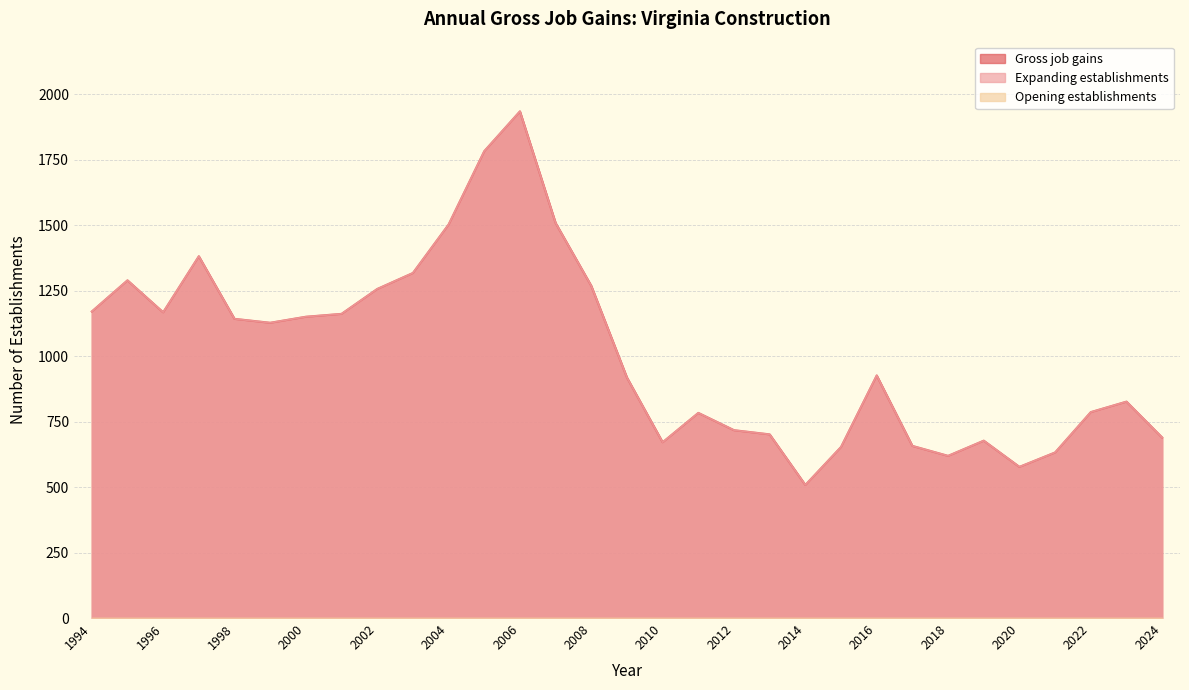

Which category has the highest value in the Expanding establishments series?

2006